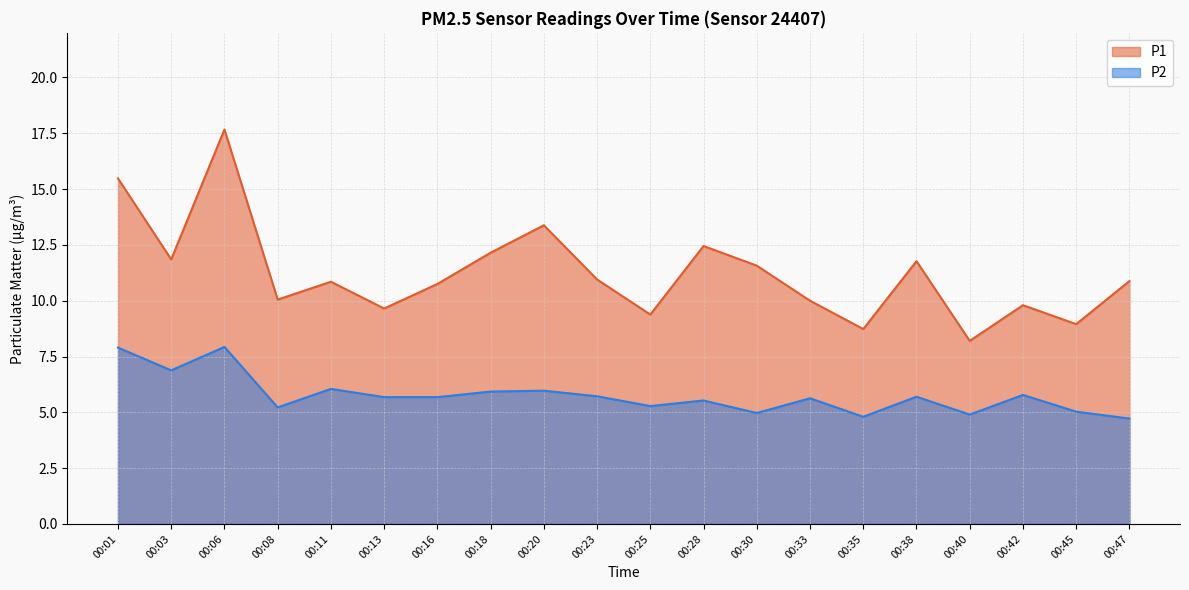

What is the difference between the P2 values at 00:20 and 00:38?

0.3